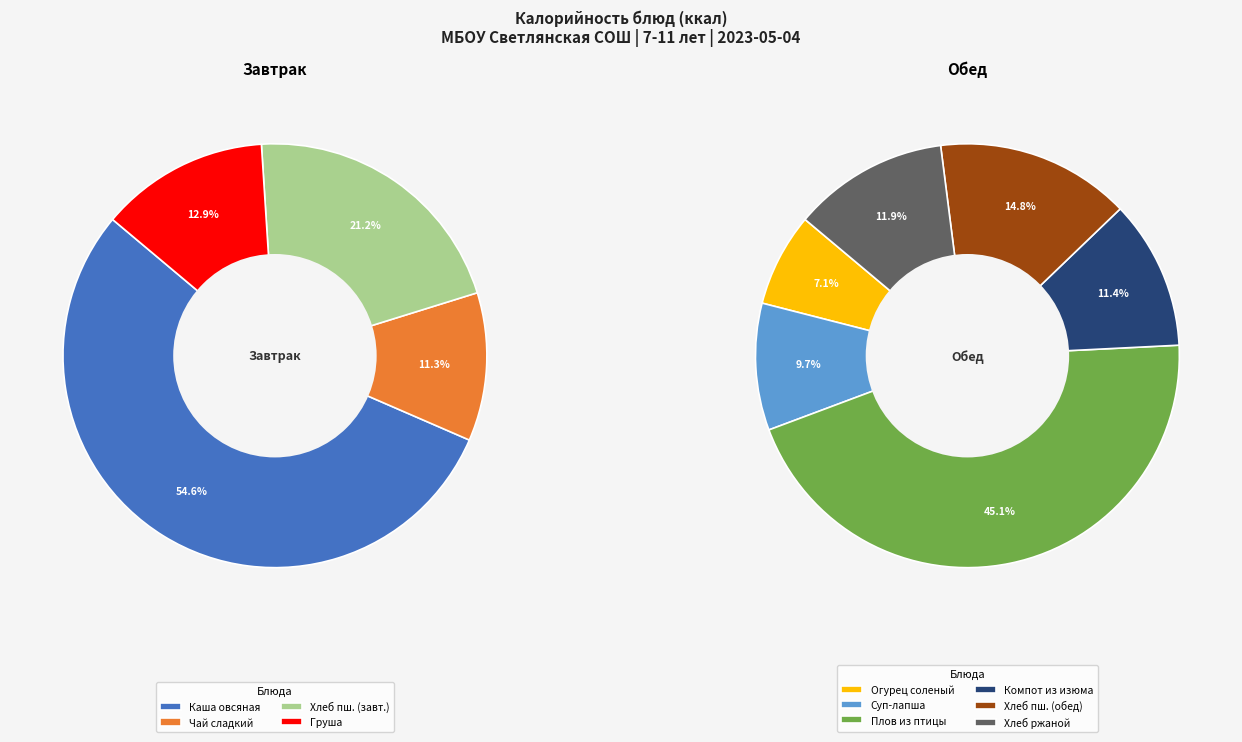

Between Компот из изюма and Хлеб ржано-пшеничный, which is larger?

Хлеб ржано-пшеничный